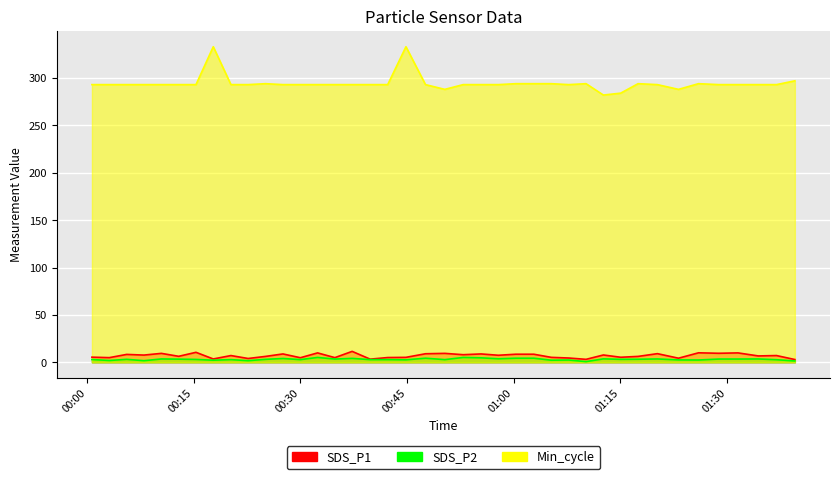

What are all the series names shown in the legend?

SDS_P1, SDS_P2, Min_cycle